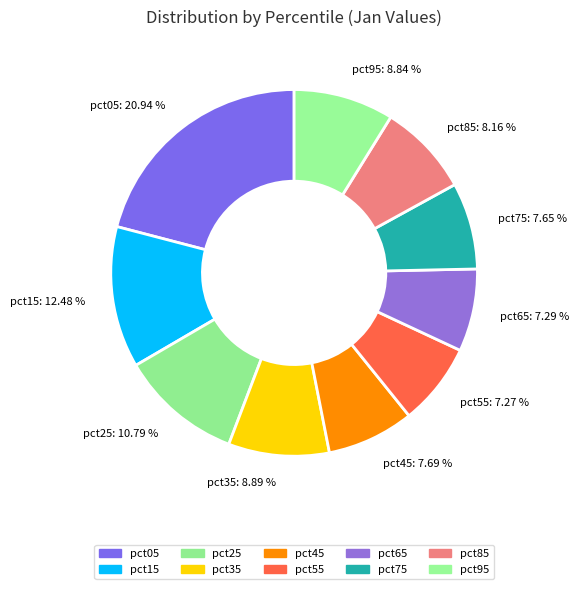

To the nearest percent, what is the difference between the pct65 and pct05 slice percentages?

14%